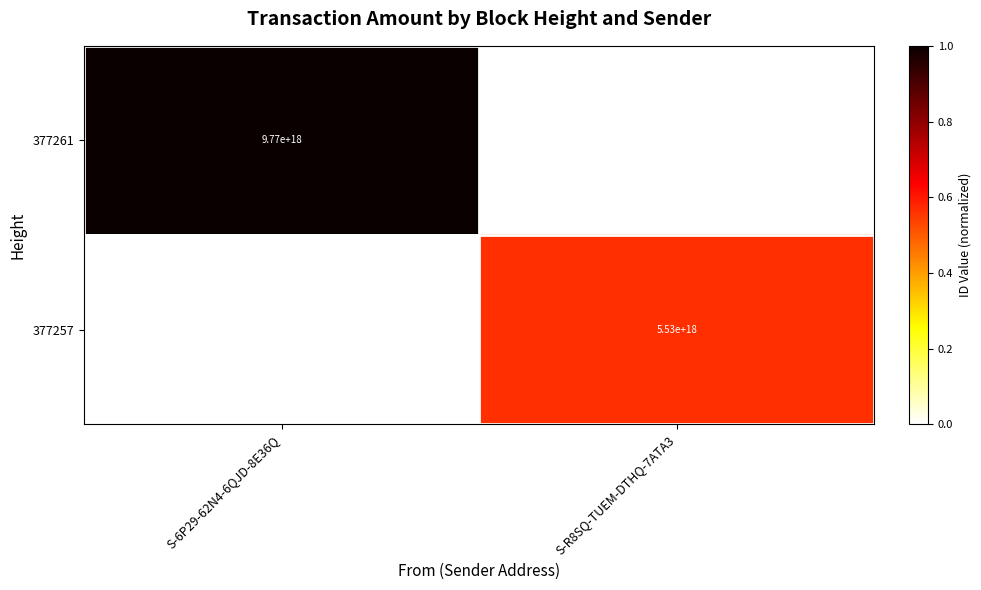

The 377261 series shows 5883896957970826240 at S-6P29-62N4-6QJD-8E36Q. True or false?

False